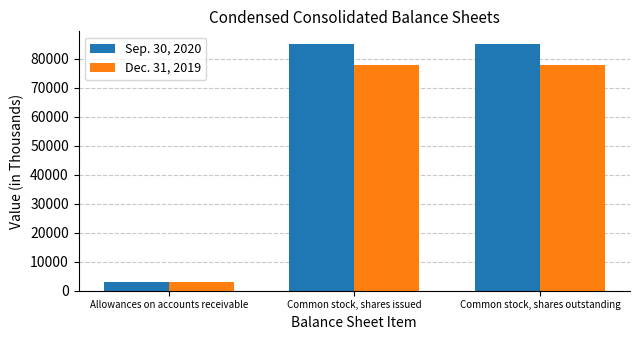

How many Dec. 31, 2019 values are between 2919 and 78005?

3